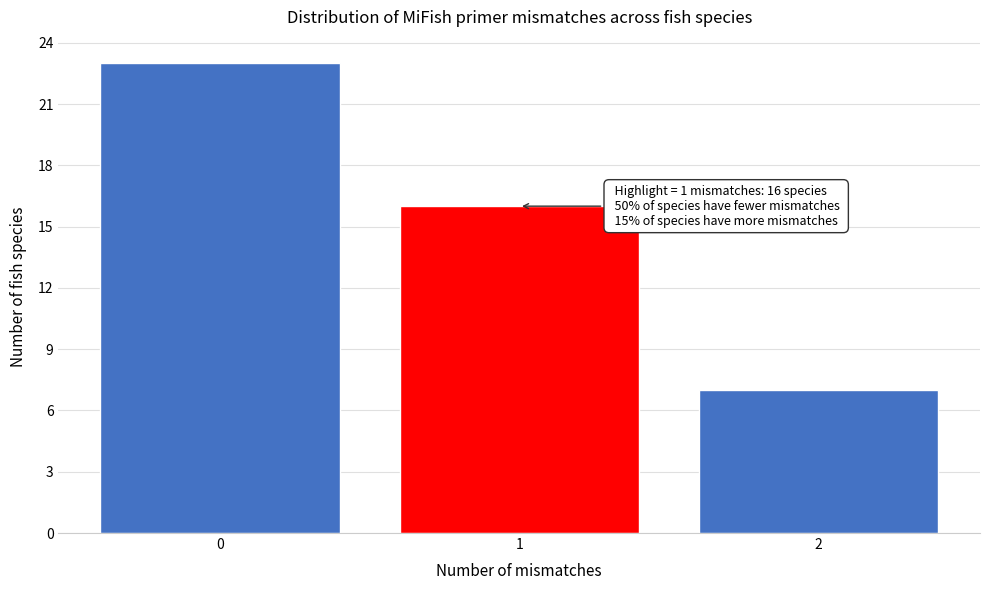

Reading left to right, extract all data points from this chart.

23	16	7